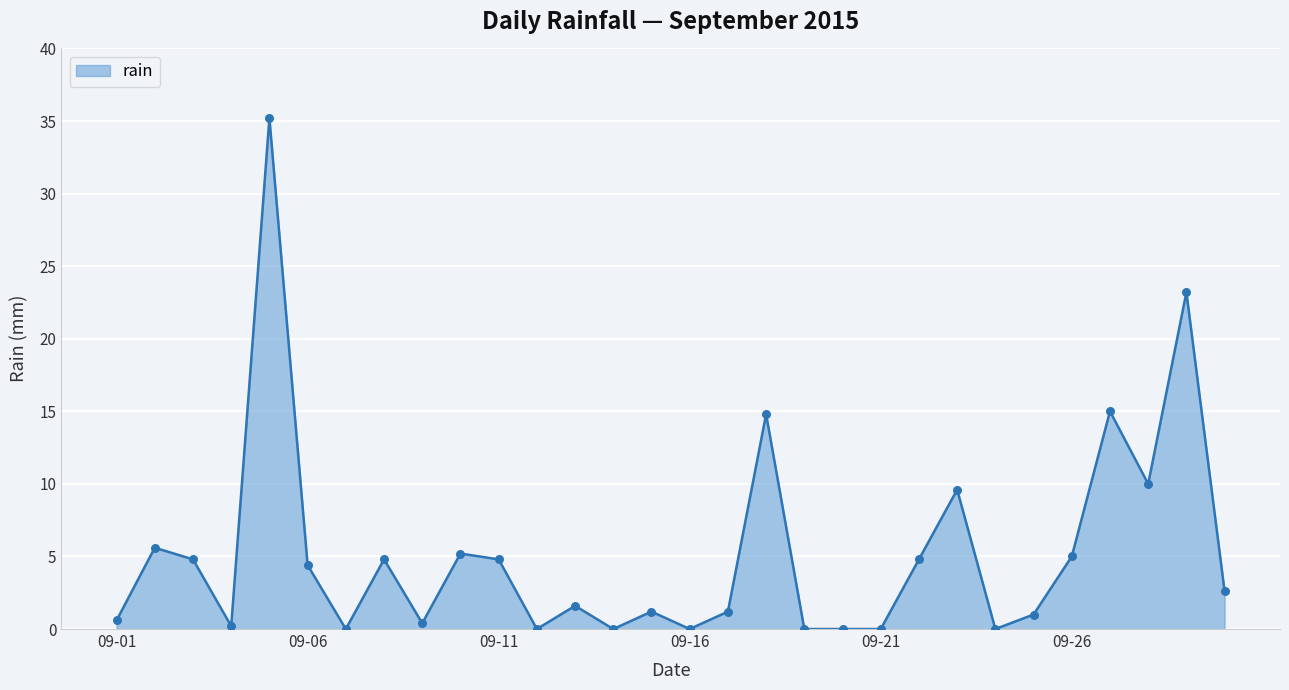

What is the maximum value shown in the chart?

35.2